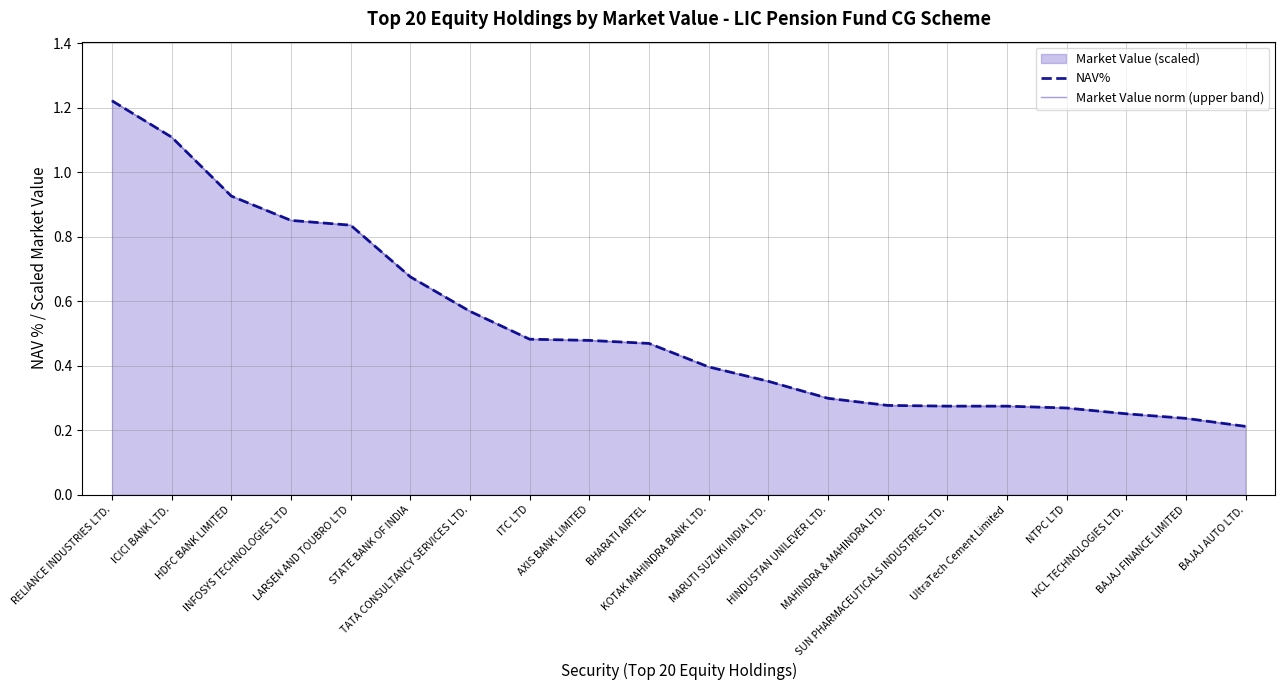

Which series has the largest total across all categories?

NAV%